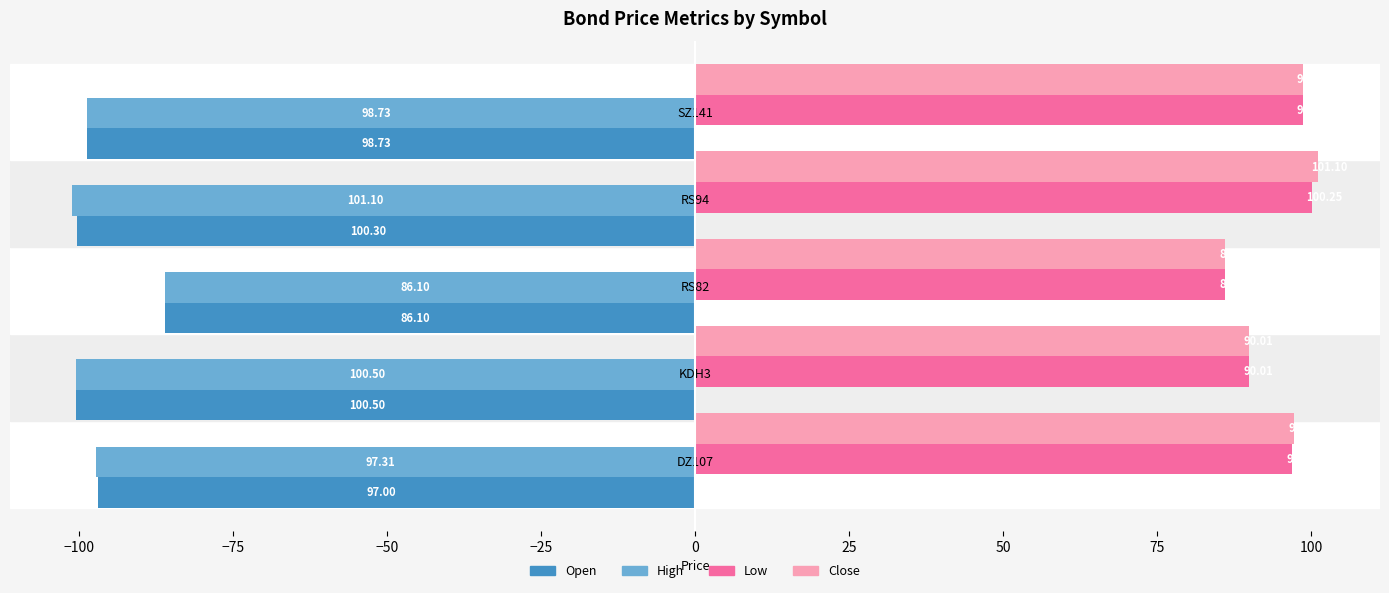

Rank the categories by Close value from highest to lowest.

RS94, SZ141, DZ107, KDH3, RS82